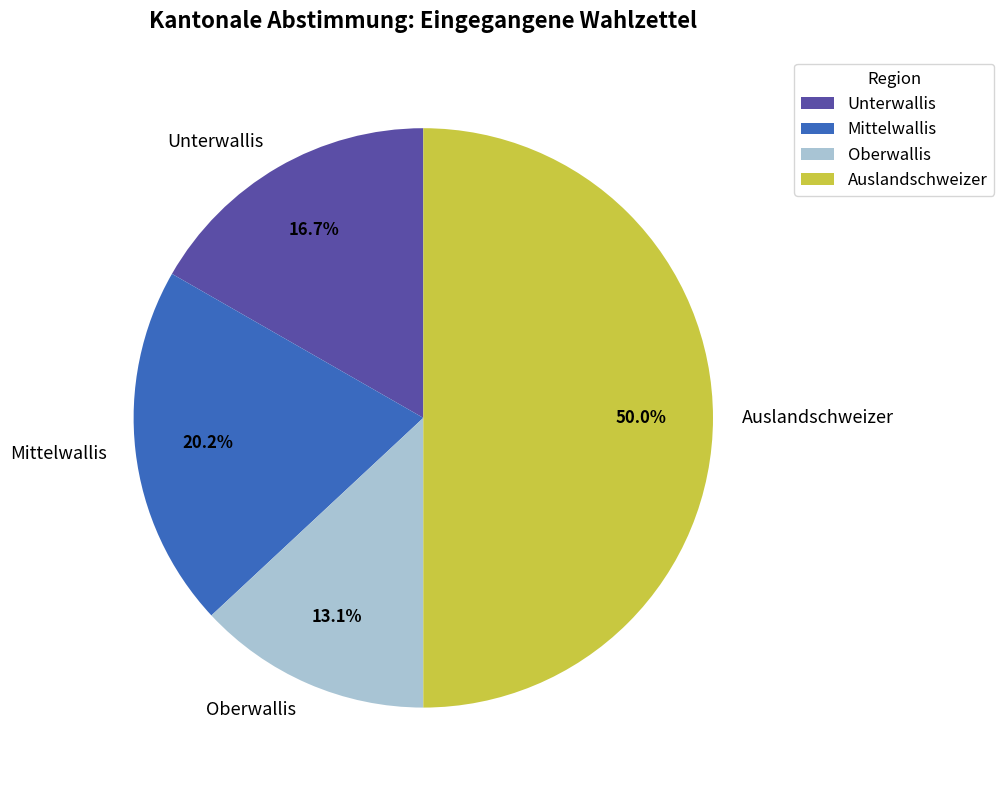

Rank the categories by value from lowest to highest.

Oberwallis, Unterwallis, Mittelwallis, Auslandschweizer